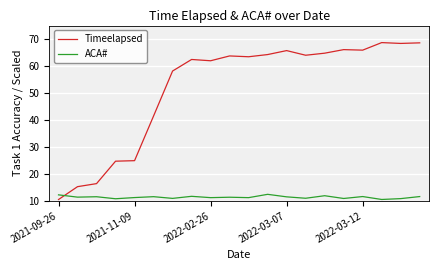

Does the chart display data point markers on the line(s)?

No